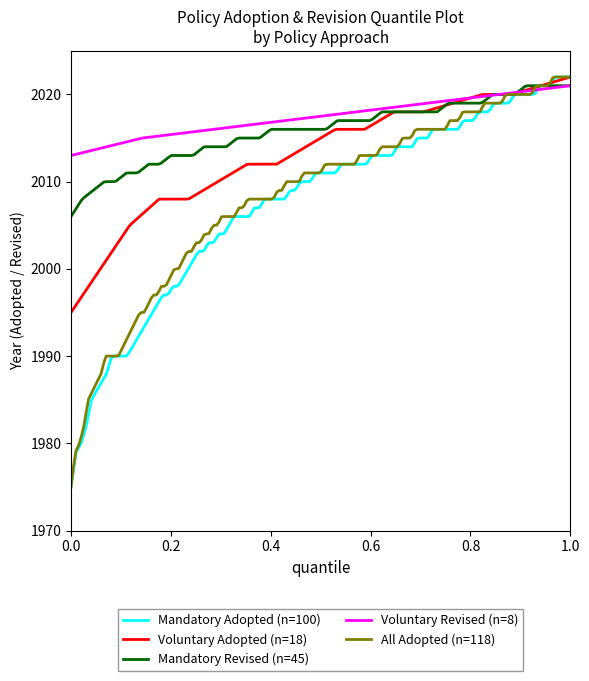

What is the minimum value shown in the chart?

1975.0